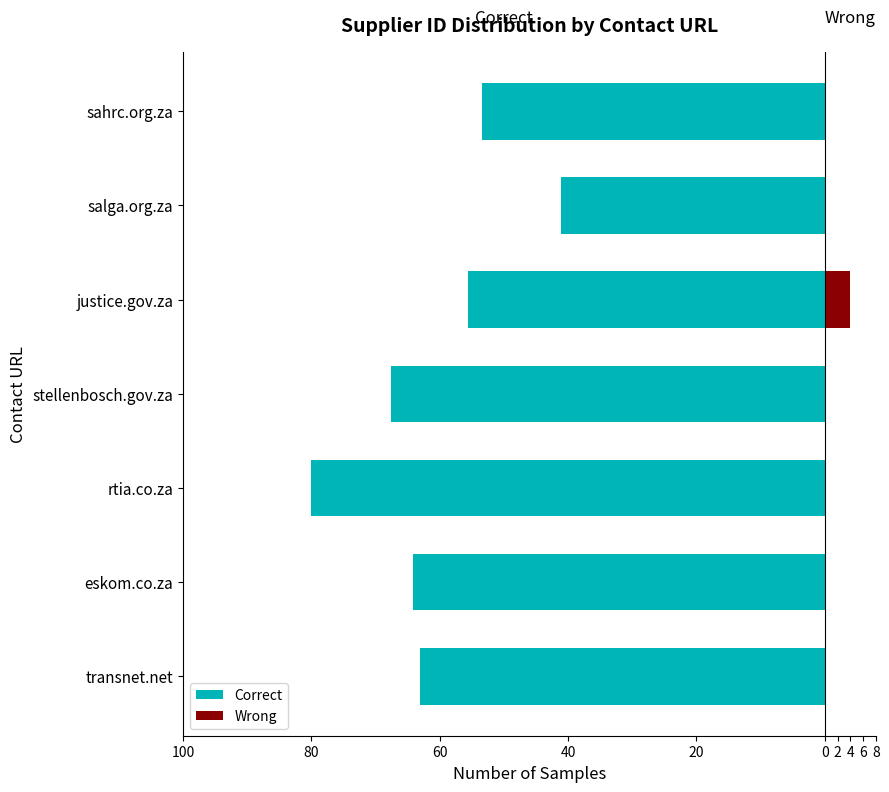

What are all the series names shown in the legend?

Correct, Wrong